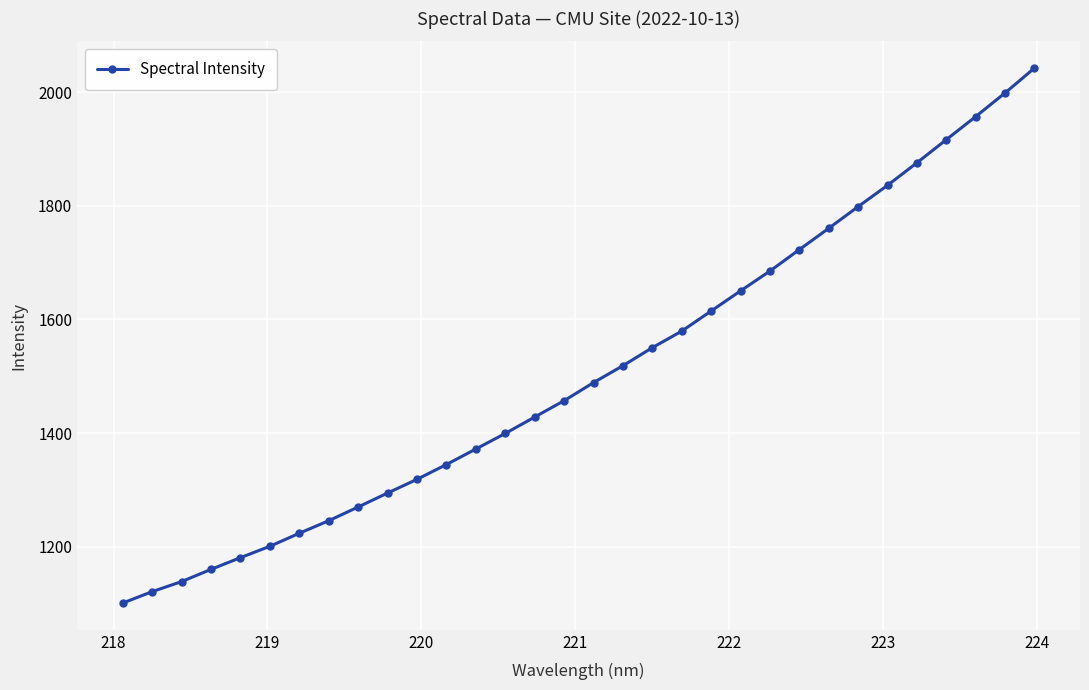

What is the average value?

1508.0